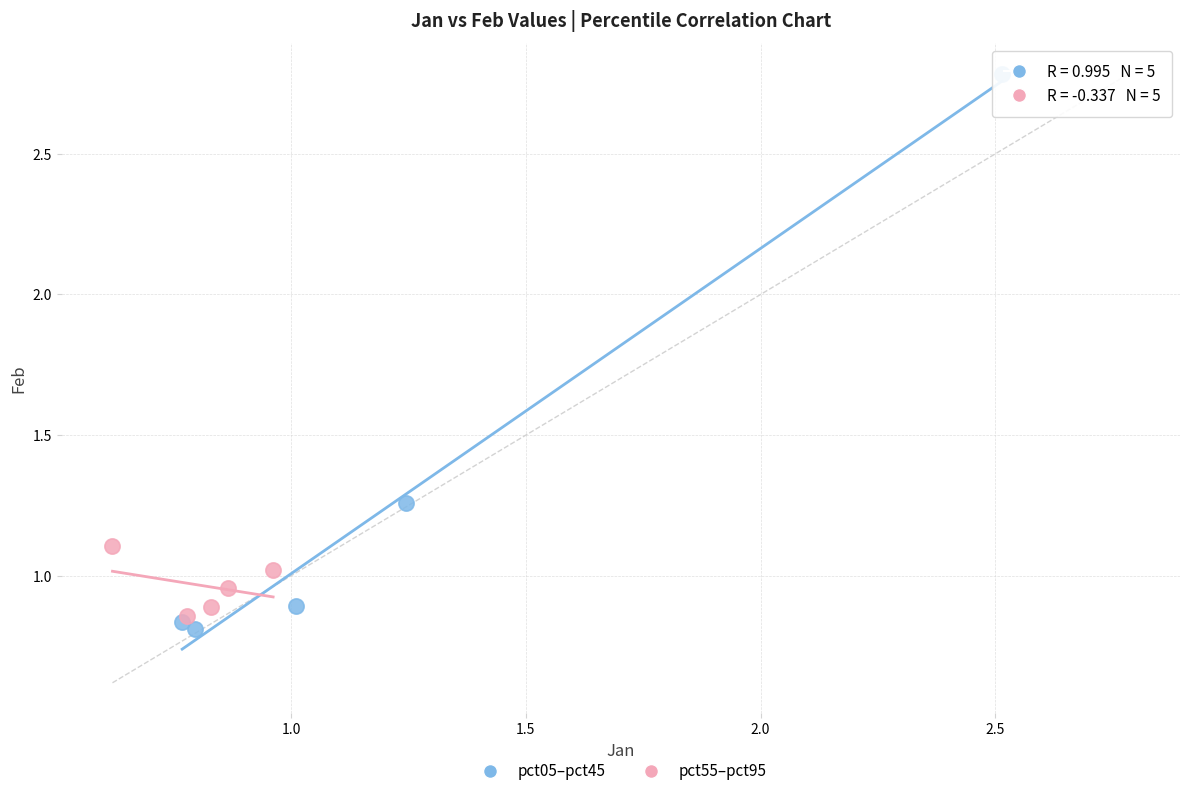

Which series reaches the minimum Y coordinate?

pct05–pct45